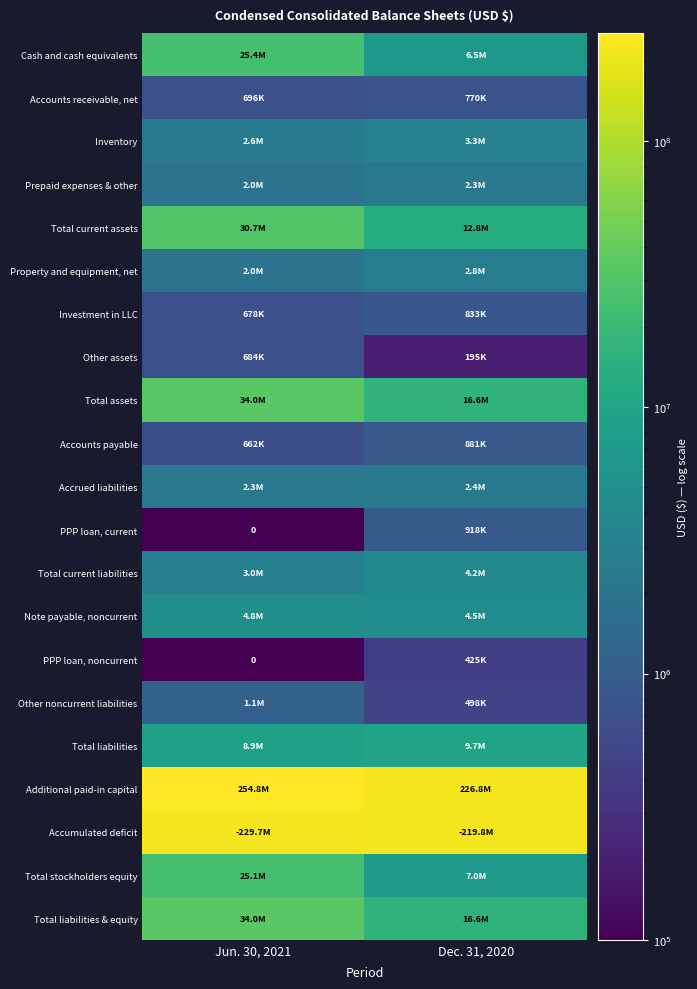

What is the sum of the Accounts receivable, net values at Jun. 30, 2021 and Dec. 31, 2020?

1466000.0